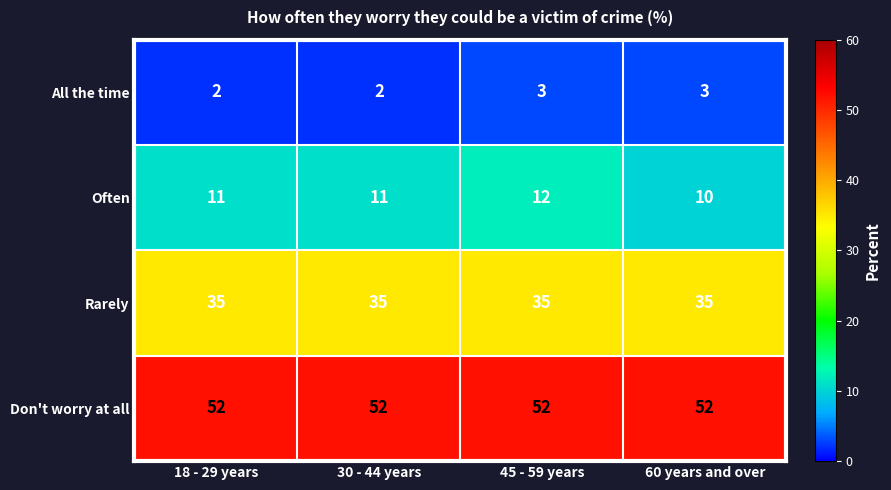

What is the smallest value displayed?

2